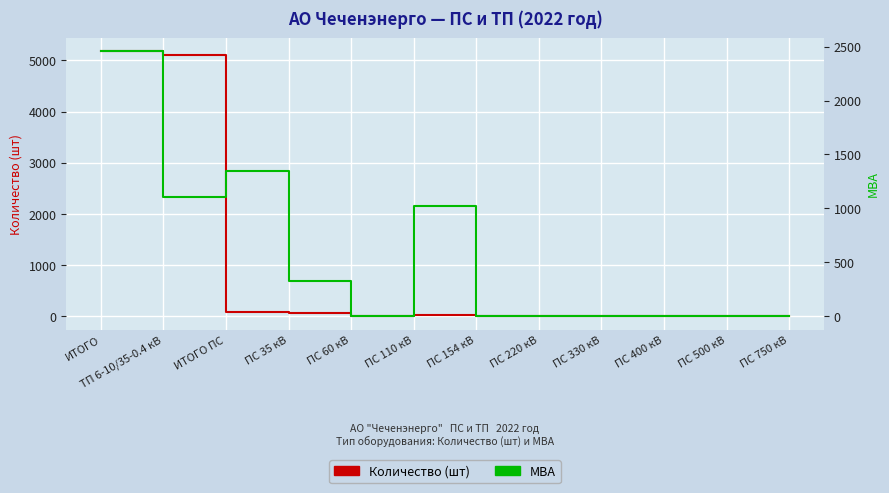

Reading left to right, extract all data points from this chart.

Количество (шт): 5183.0	5096.0	87.0	59.0	0.0	28.0	0.0	0.0	0.0	0.0	0.0	0.0
МВА: 2459.8	1110.4	1349.4	329.6	0.0	1019.8	0.0	0.0	0.0	0.0	0.0	0.0